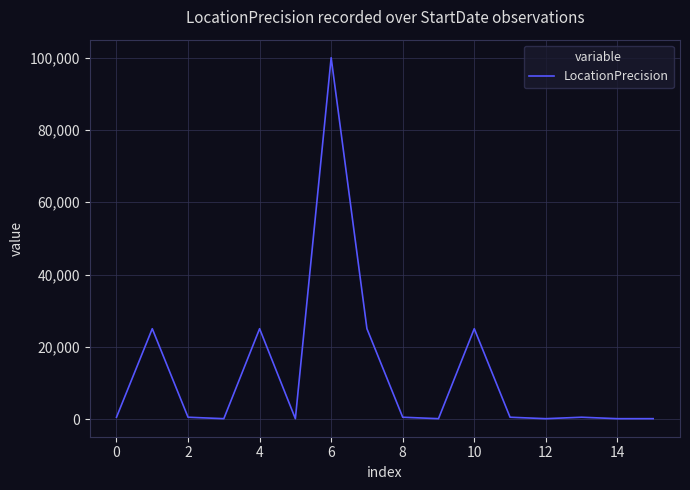

What is the minimum value shown in the chart?

100